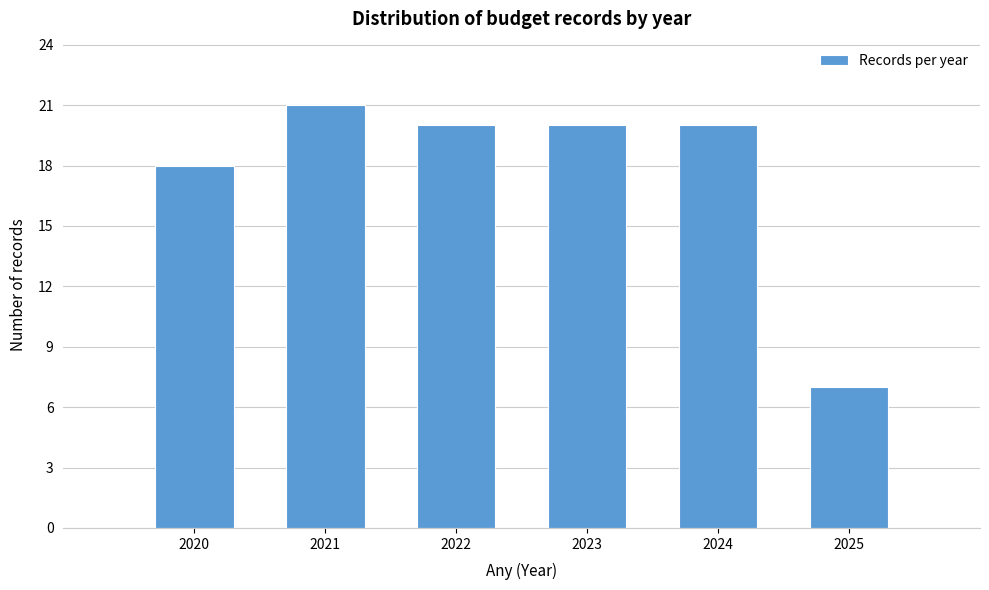

Reading left to right, what are all the values shown in this chart?

2020=18	2021=21	2022=20	2023=20	2024=20	2025=7